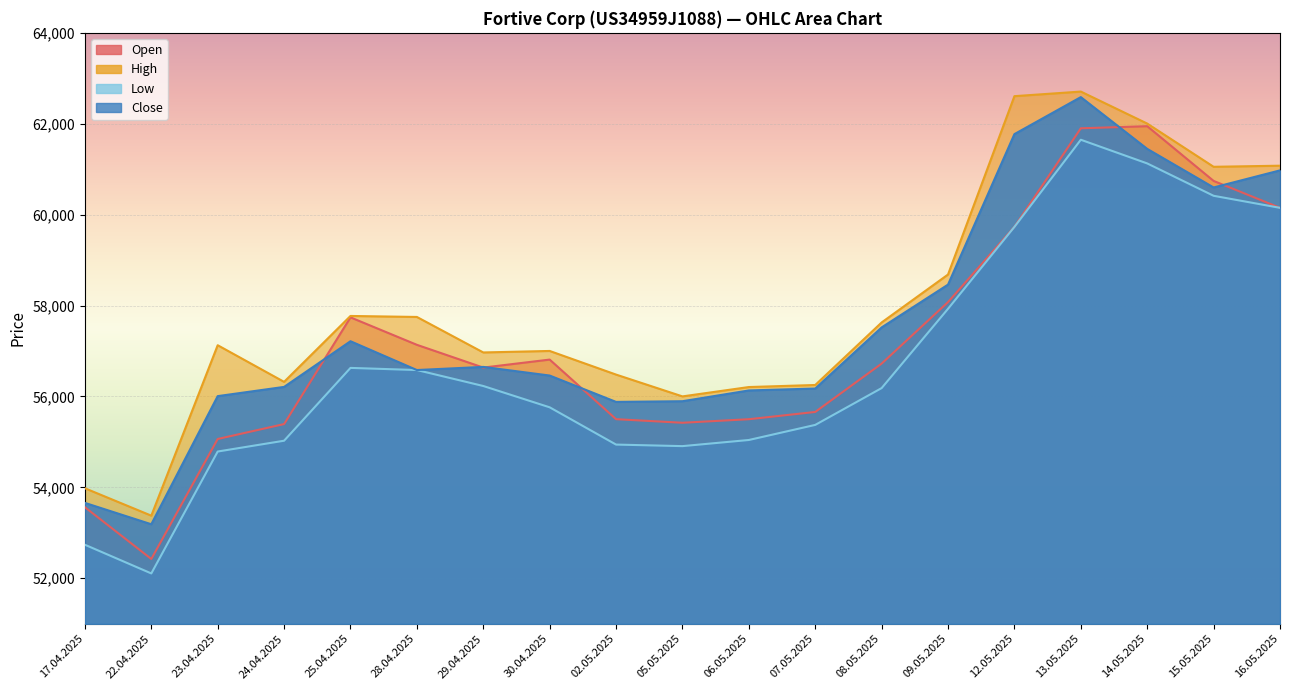

What position from the left is 06.05.2025?

11